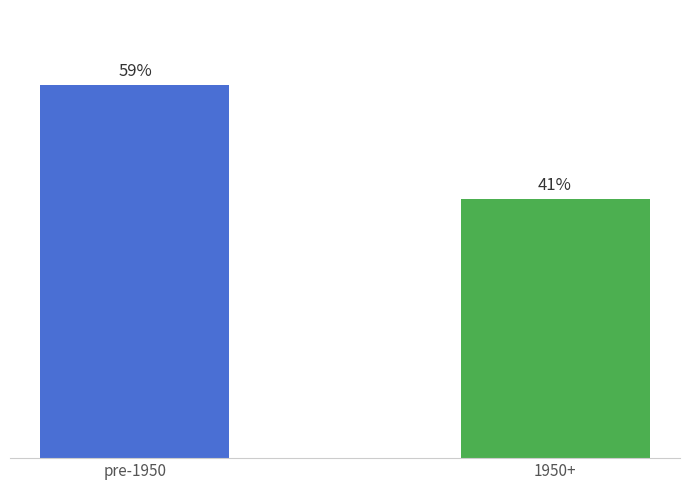

What position from the left is 1950+?

2